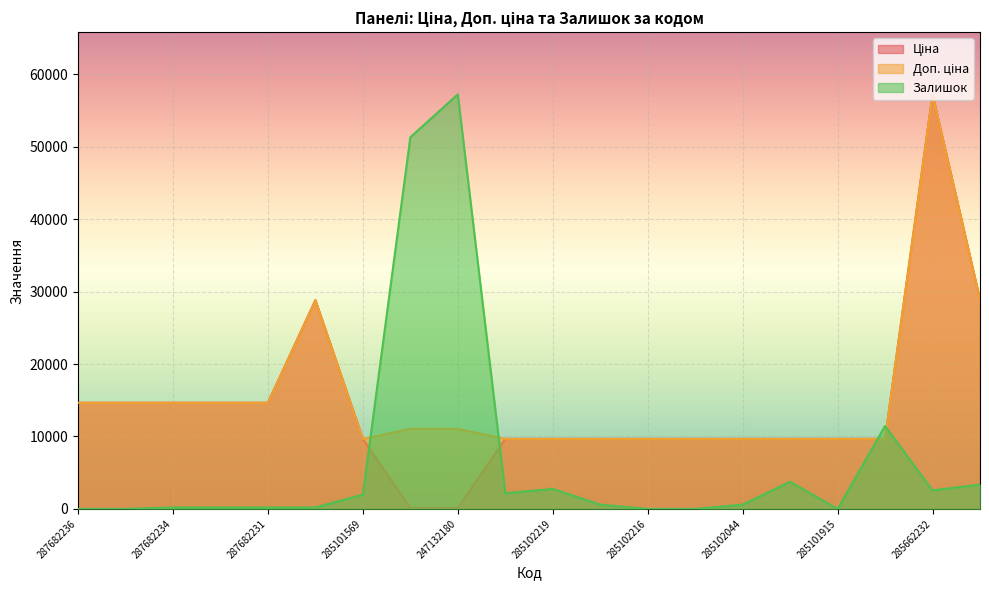

What is the spread (max minus min) of values at 285101913?

1782.4